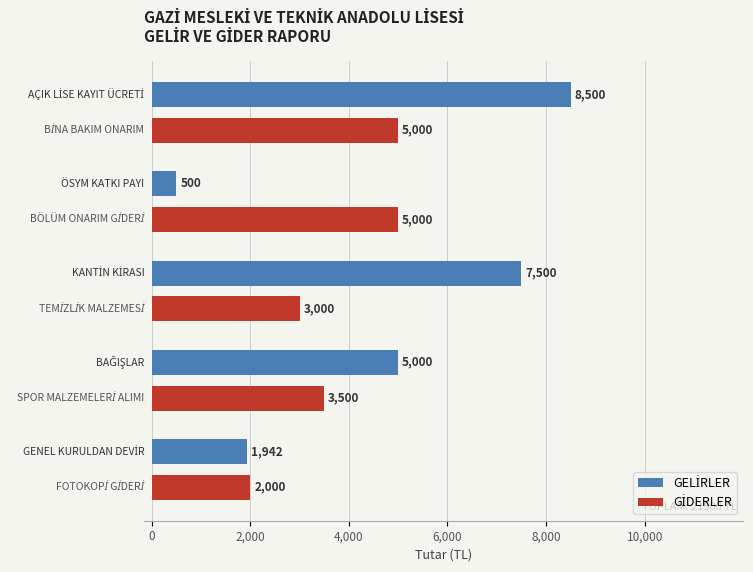

What is the smallest value displayed?

500.0